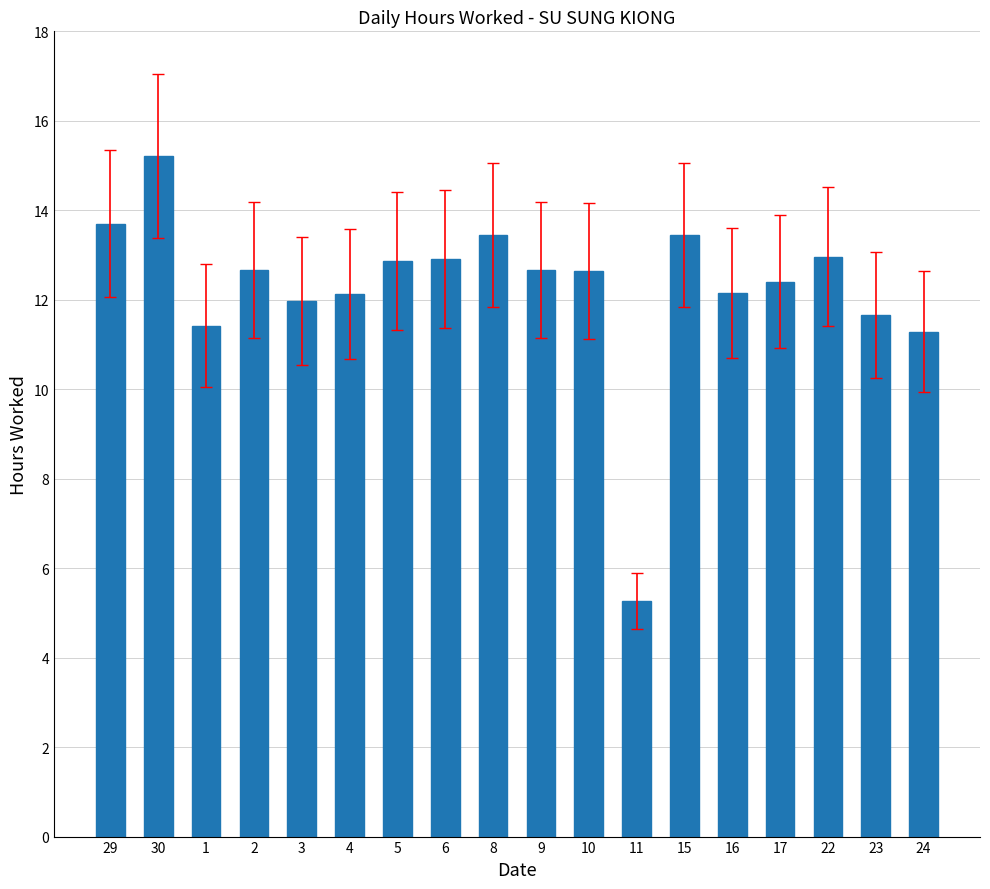

Which has a higher value, 4 or 9?

9